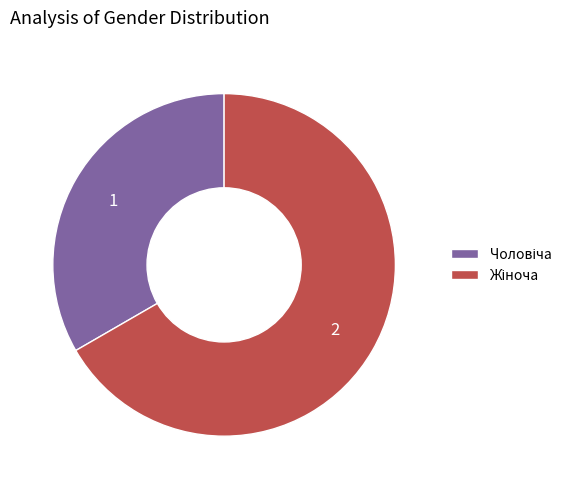

How many segments does this pie chart have?

2